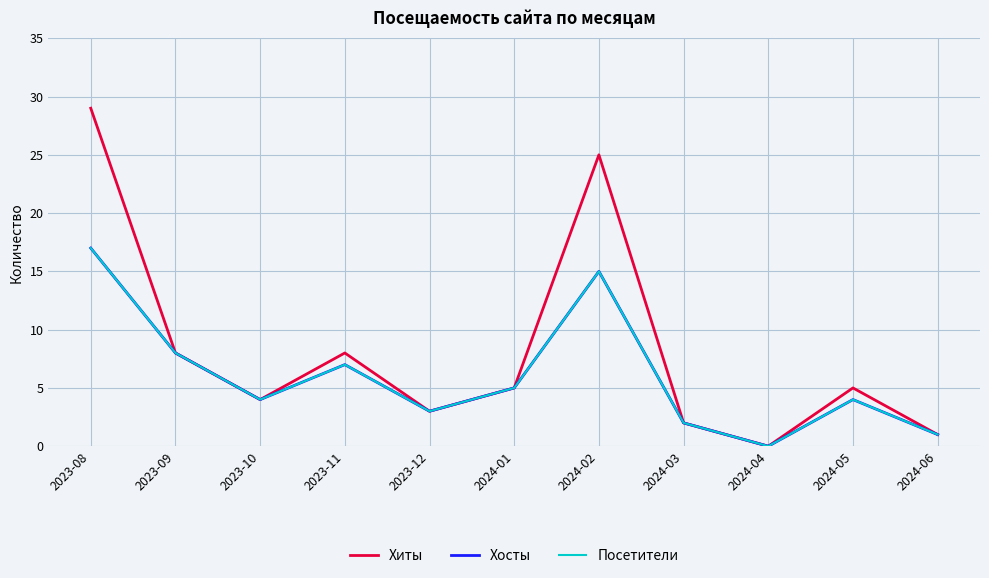

Does the chart have visible grid lines?

Yes